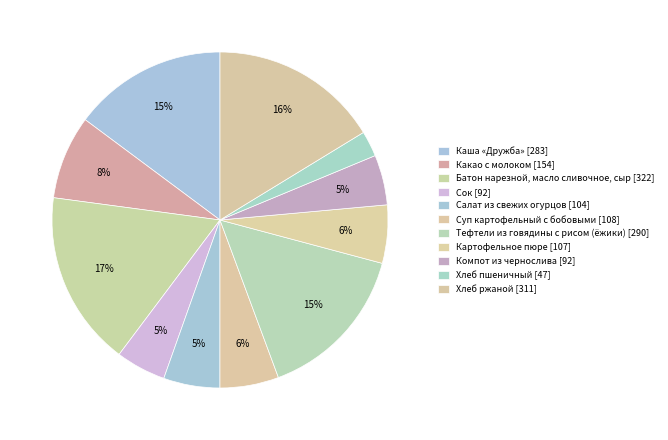

How many slices are in this pie chart?

11